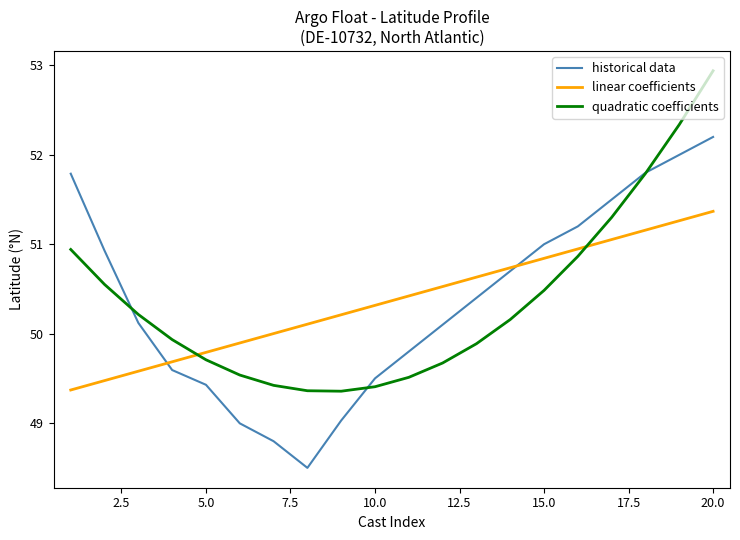

What is the smallest value displayed?

48.5